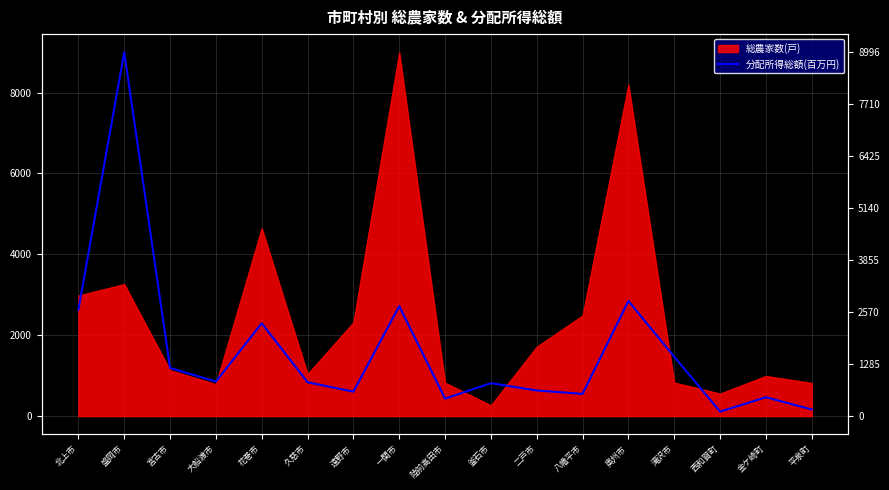

How many data points does each series have?

17